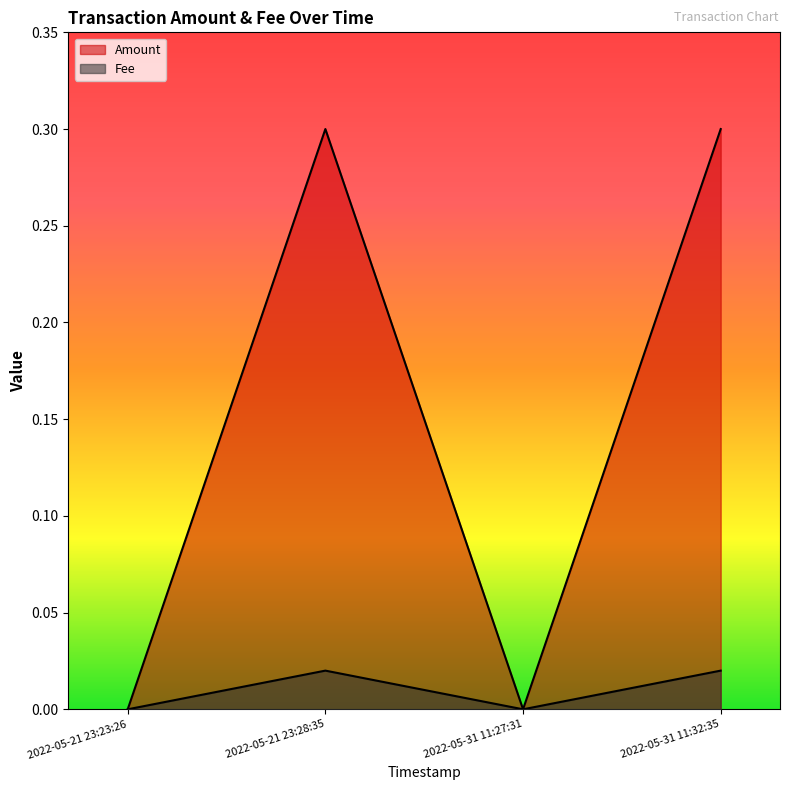

Between 2022-05-21 23:23:26 and 2022-05-31 11:27:31, which series saw the biggest shift?

Amount